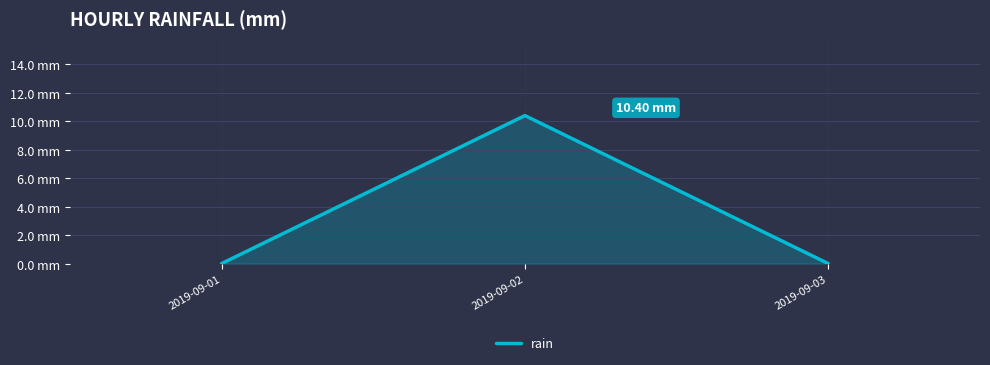

What is the difference between the maximum and minimum values?

10.4